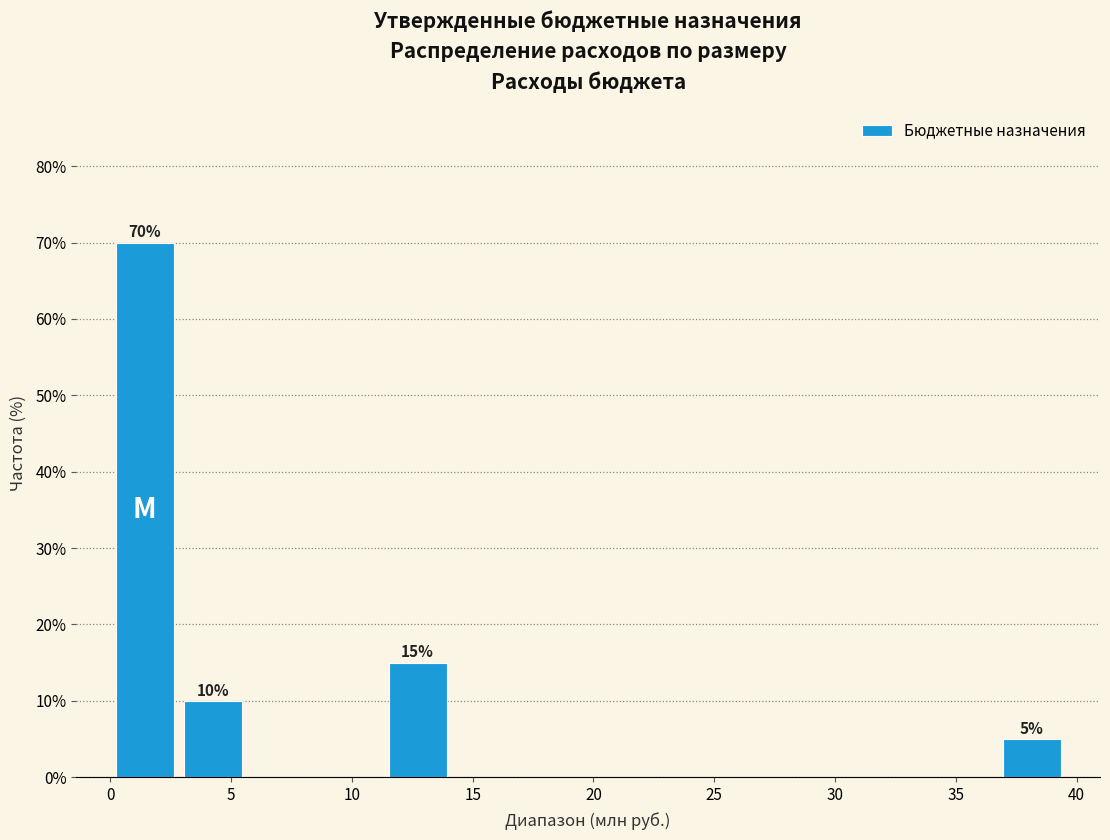

Over which range of the x-axis is the bar tallest?

0.0 to 3.0